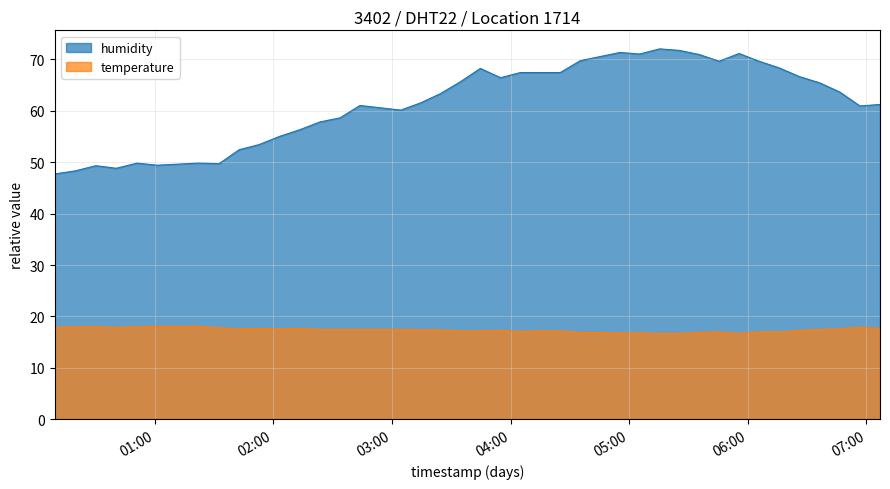

True or false: humidity has a value of 15.4 at 2022-09-09T01:01:13.

False